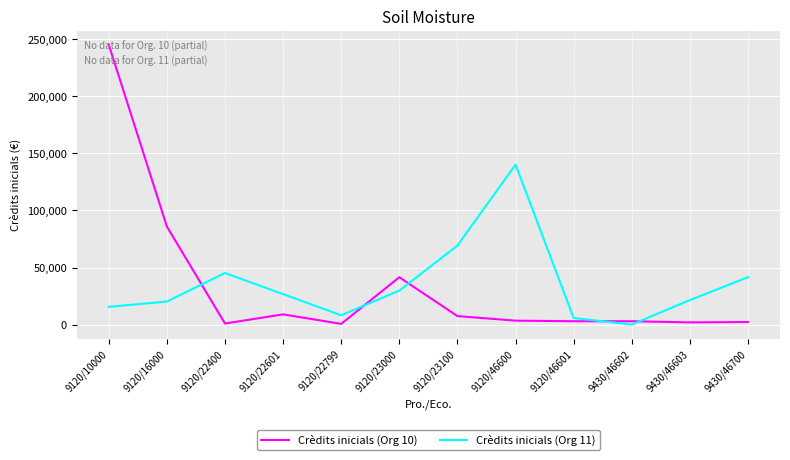

Which series has the largest range (max minus min)?

Crèdits inicials (Org 10)